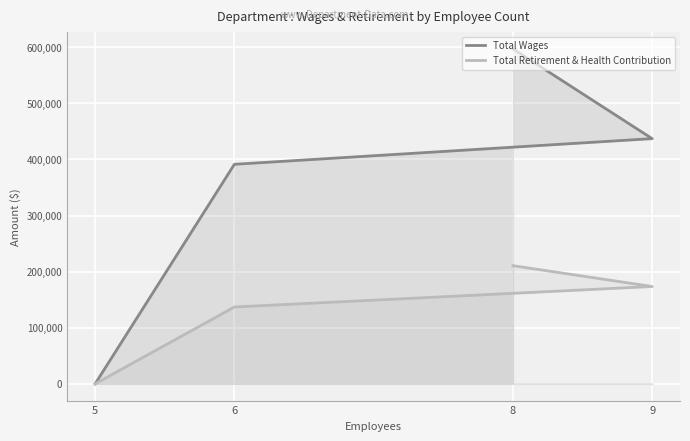

At which label does Total Retirement & Health Contribution first exceed 173567?

8